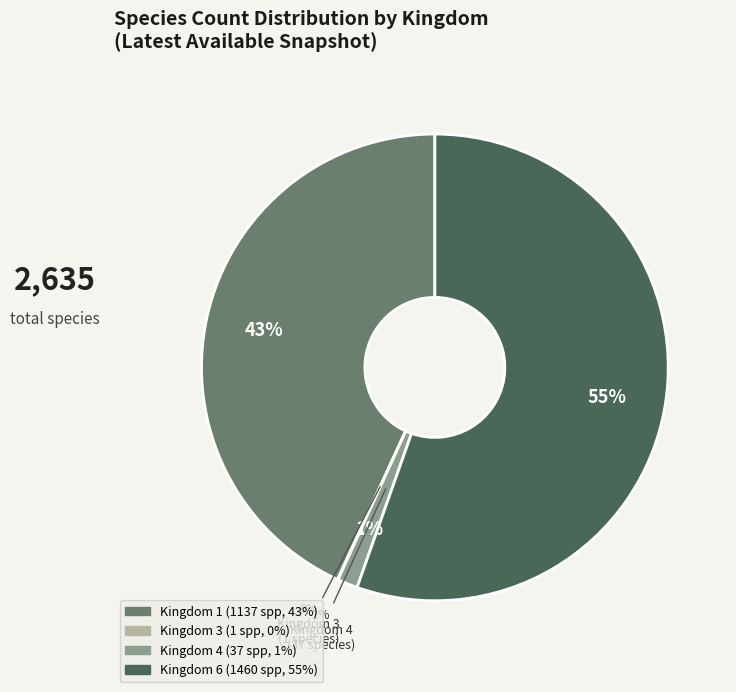

How many slices are in this pie chart?

4